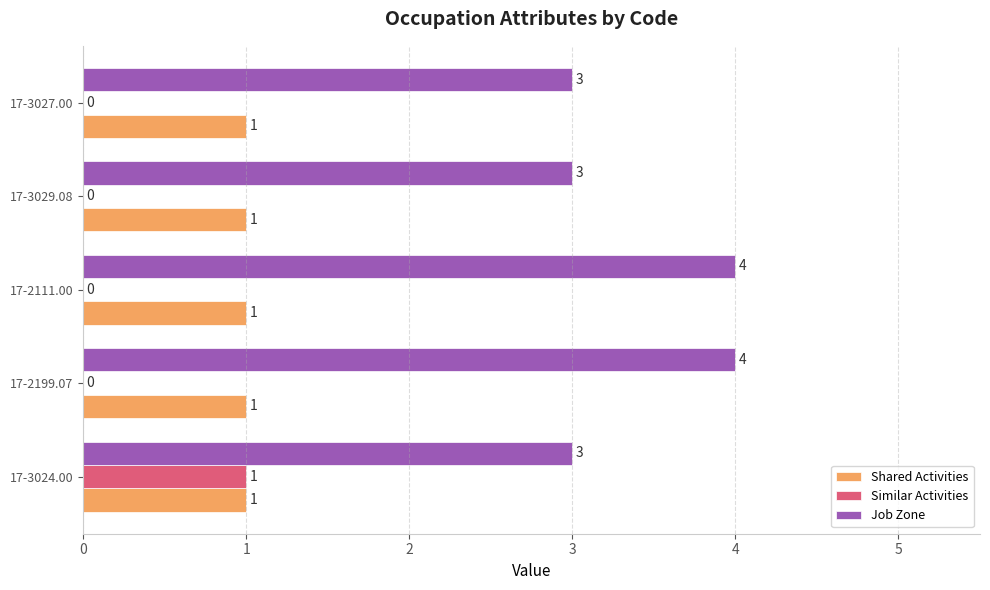

True or false: Similar Activities has a value of 1 at 17-3024.00.

True